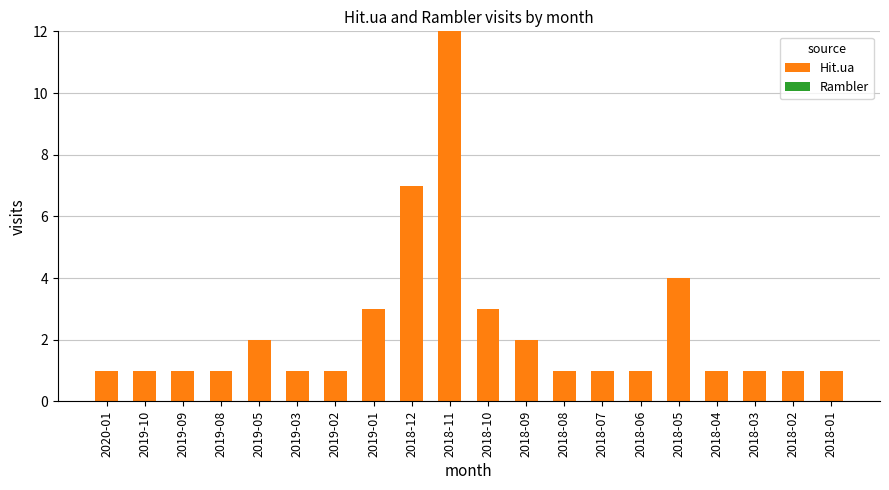

Between 2019-01 and 2018-08, which is larger?

2019-01